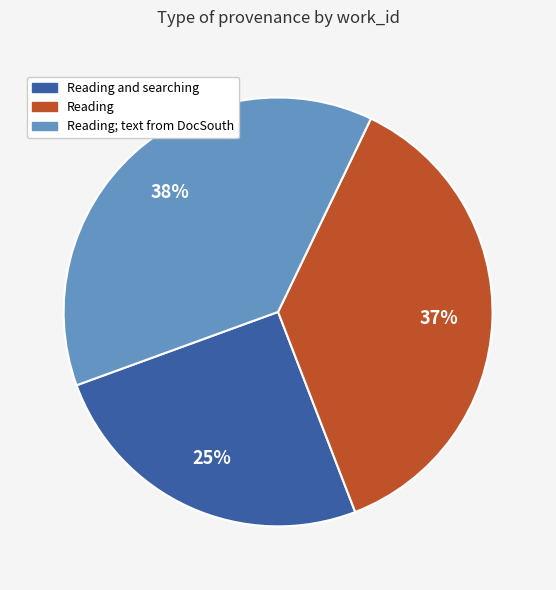

Is there a majority slice in this chart?

No